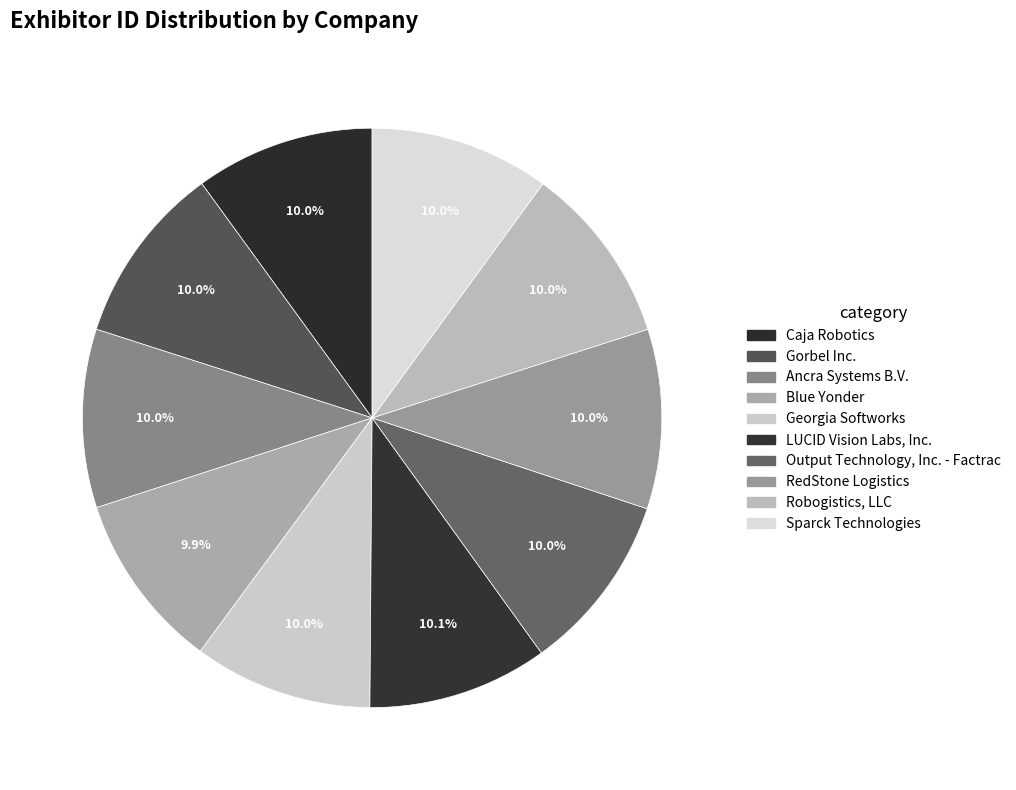

Does any single category account for the majority?

No